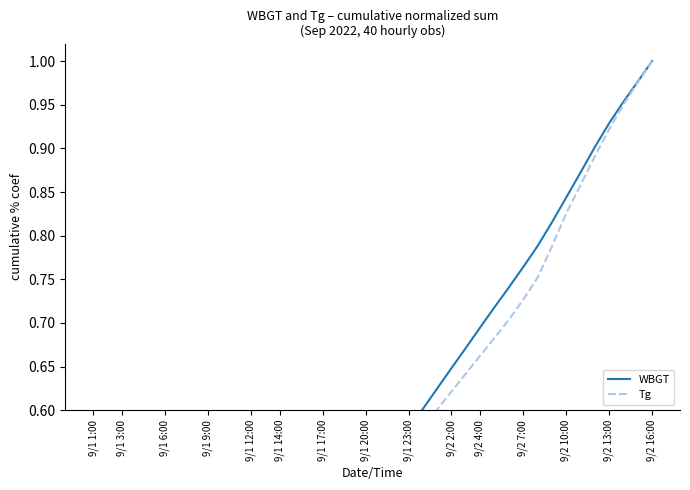

What is the total value across all series at 9/2 13:00?

1.9